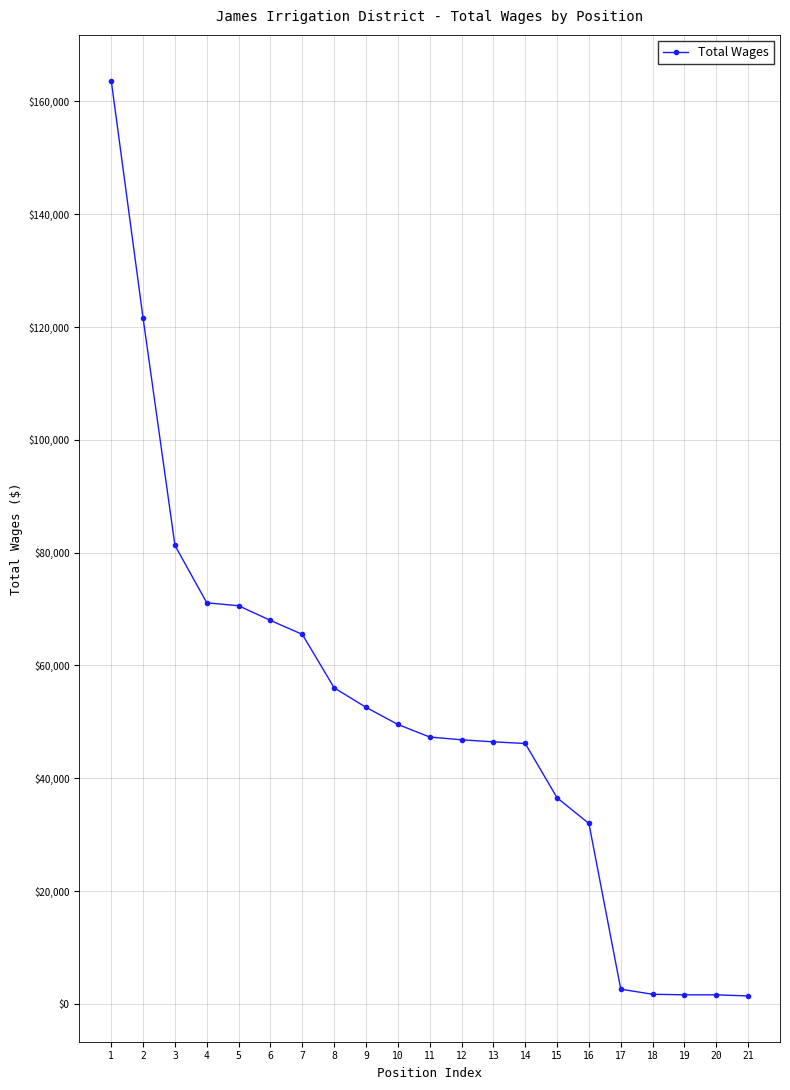

How many distinct data groups are displayed?

1